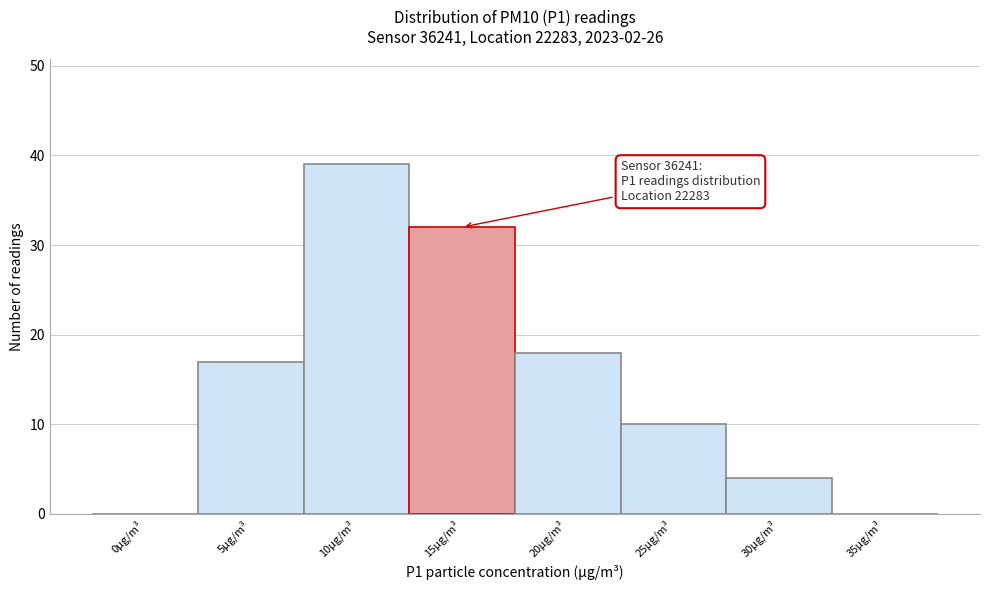

Reading left to right, list all the values displayed in this chart.

0µg/m³=0	5µg/m³=17	10µg/m³=39	15µg/m³=32	20µg/m³=18	25µg/m³=10	30µg/m³=4	35µg/m³=0